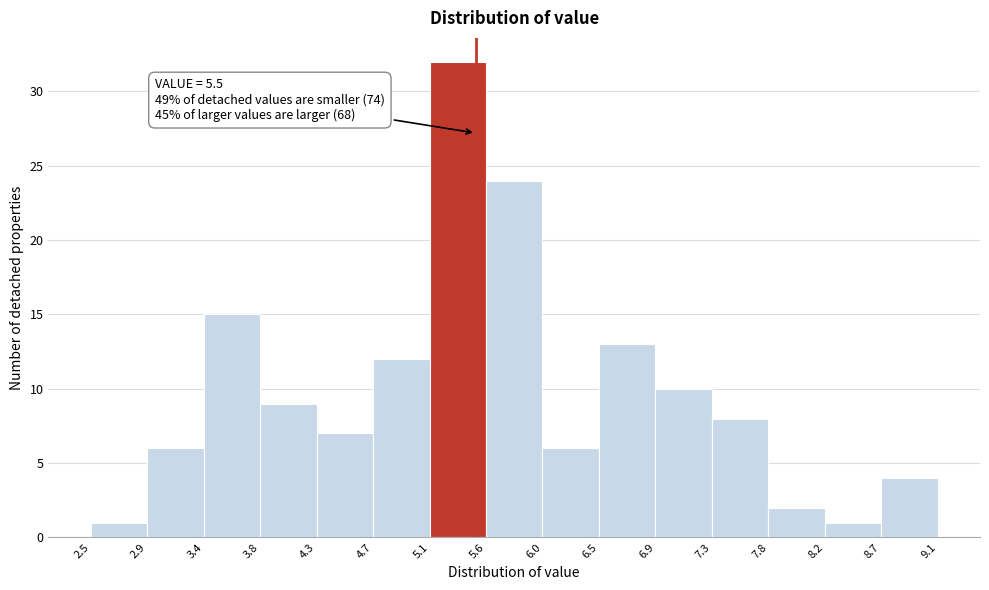

Which range on the x-axis has the tallest bar?

5.1 to 5.6